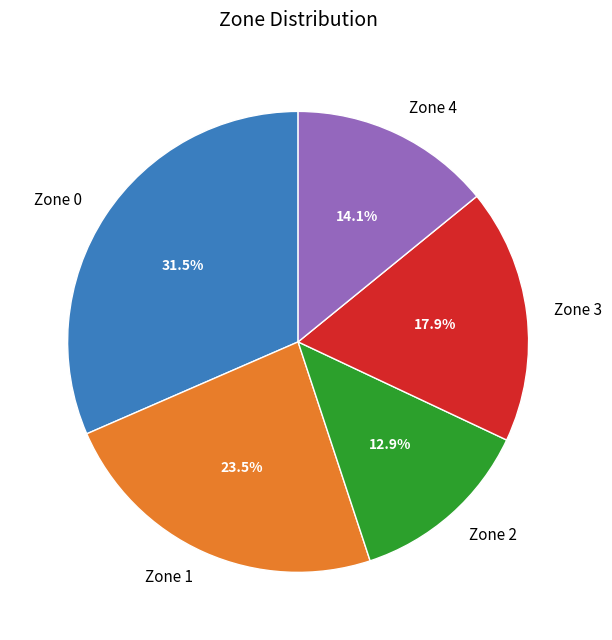

Rank the categories by value from lowest to highest.

Zone 2, Zone 4, Zone 3, Zone 1, Zone 0